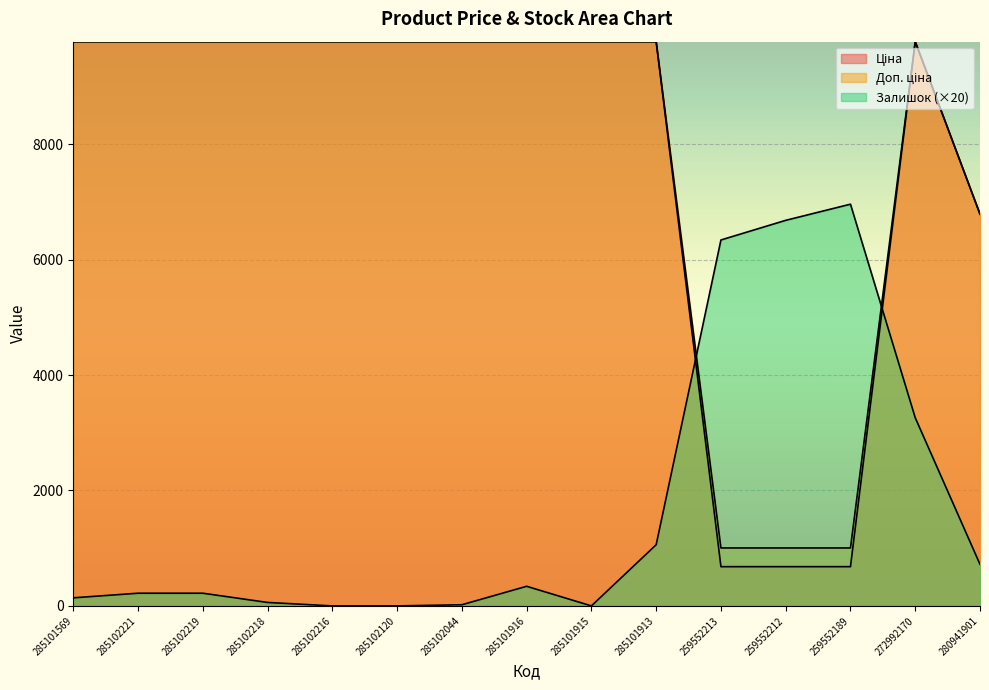

Which series ends up on top after the final intersection of Ціна and Залишок?

Ціна